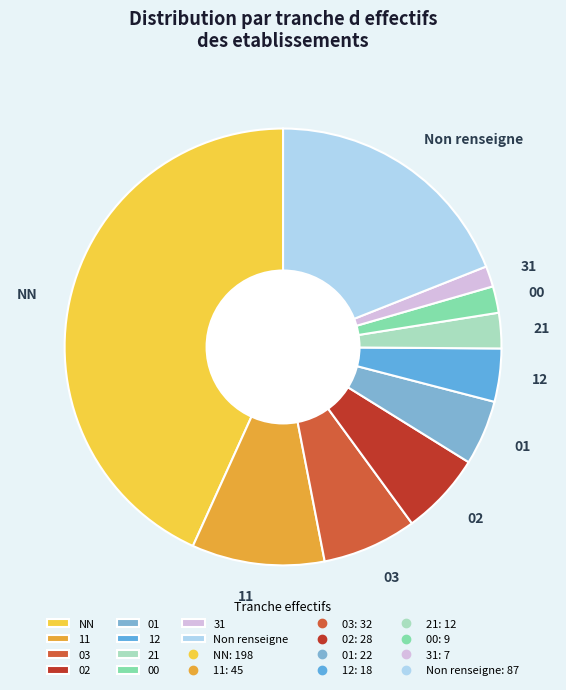

Do 00 and 03 together represent more than half of the pie?

No